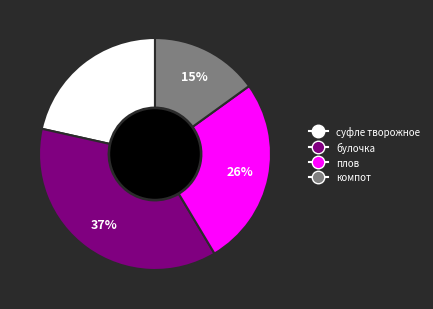

How many slices are in this pie chart?

4